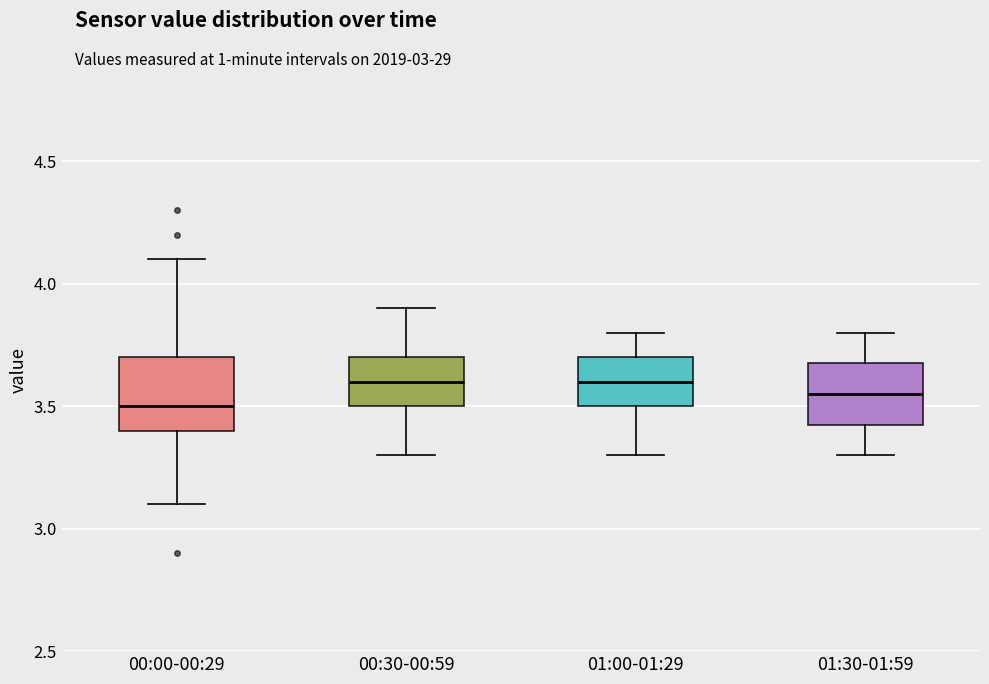

Reading left to right, transcribe this box plot: for each box, give where its median line is, the range the box spans, and where its two whiskers end, as read against the y-axis. The values are not printed on the chart, so give them approximately, as read against the axis.

00:00-00:29: median 3.50, box 3.40 to 3.70, whiskers 3.10 to 4.10
00:30-00:59: median 3.60, box 3.50 to 3.70, whiskers 3.30 to 3.90
01:00-01:29: median 3.60, box 3.50 to 3.70, whiskers 3.30 to 3.80
01:30-01:59: median 3.55, box 3.45 to 3.70, whiskers 3.30 to 3.80